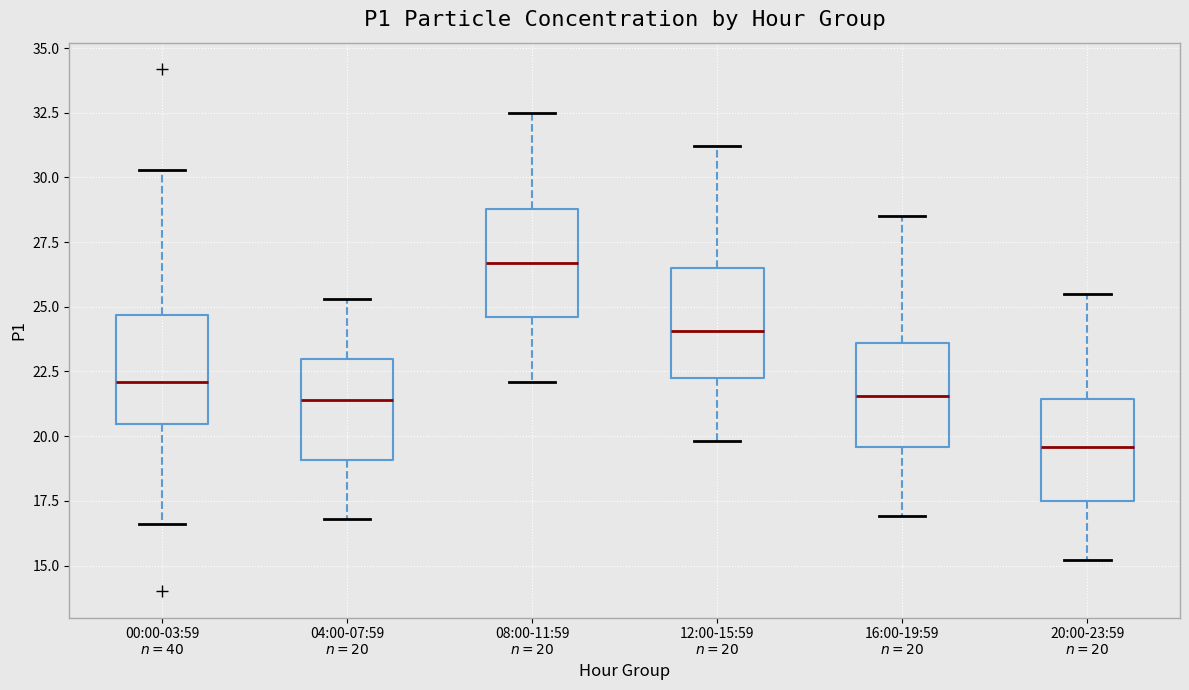

Which box has the highest median line?

08:00-11:59 $n=20$